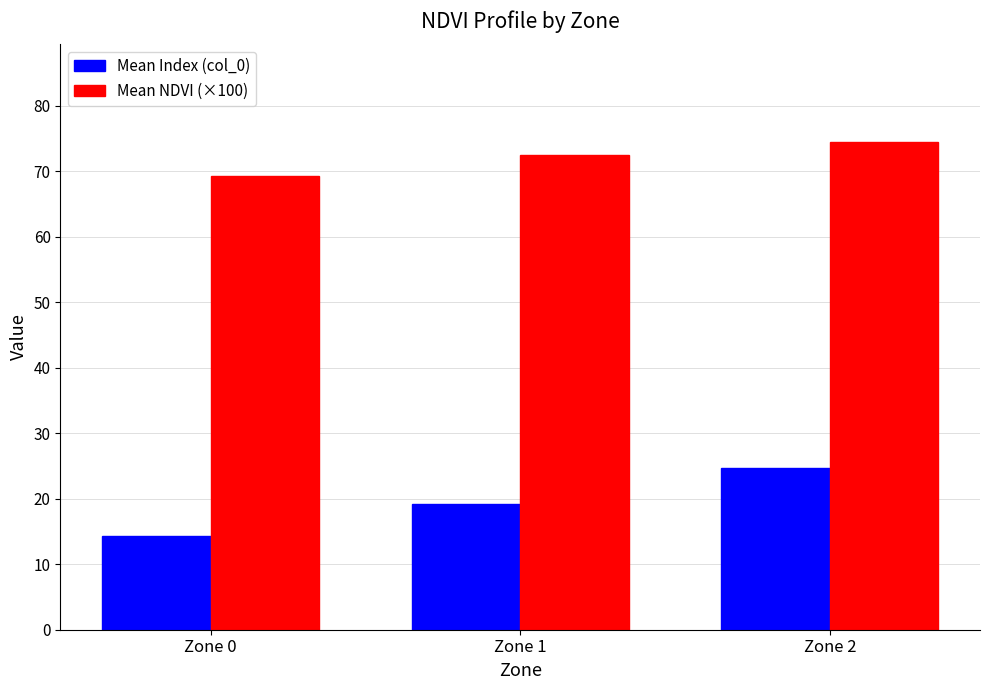

How many data points in Mean Index (col_0) are less than 19?

1